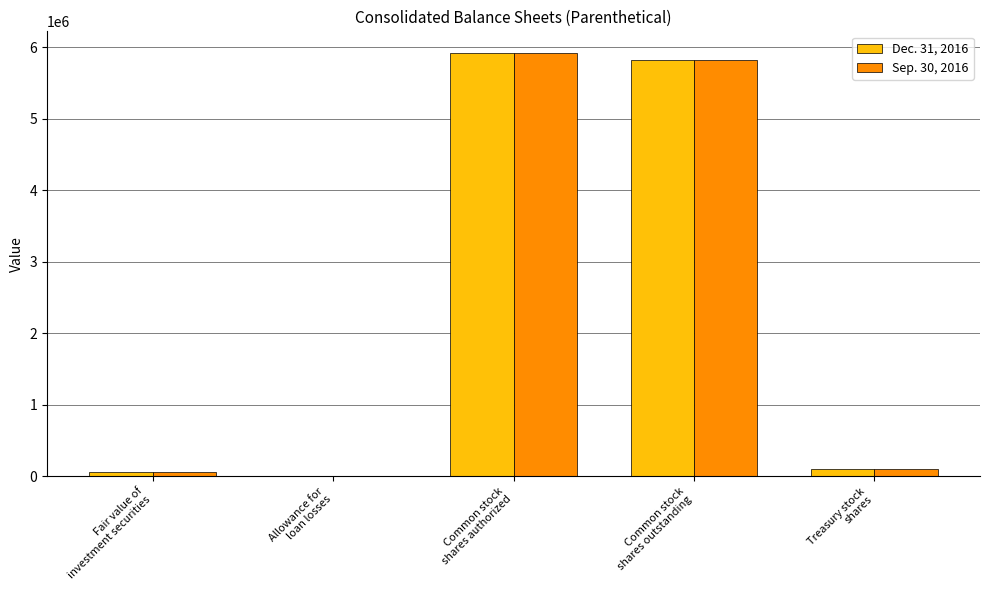

At which label does Dec. 31, 2016 first exceed 102996?

Common stock
shares authorized